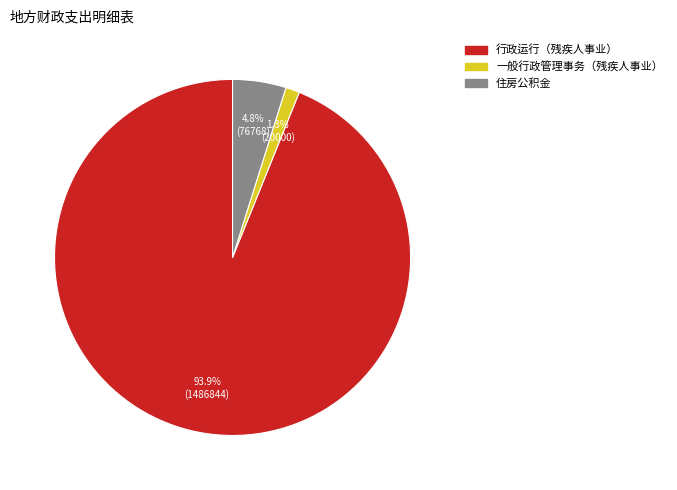

Between 一般行政管理事务（残疾人事业） and 行政运行（残疾人事业）, which is larger?

行政运行（残疾人事业）